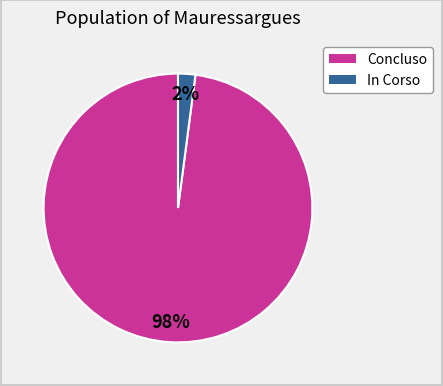

Which category has the biggest portion of the pie?

Concluso